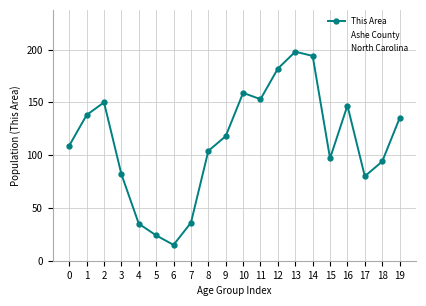

Where is the first local maximum for Ashe County?

2